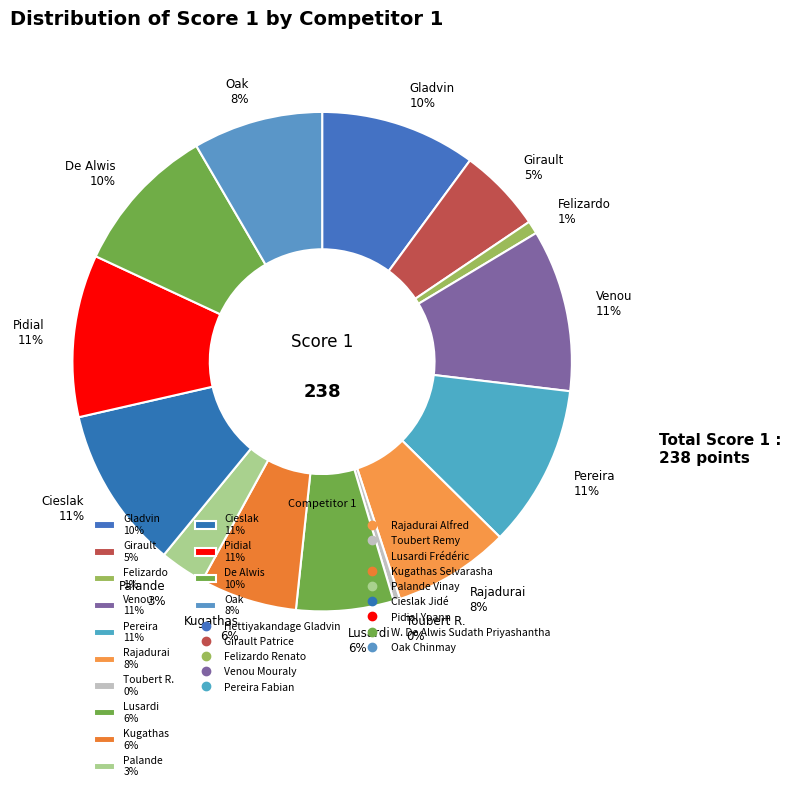

Is it true that Pidial 11% is 11% of the pie?

True